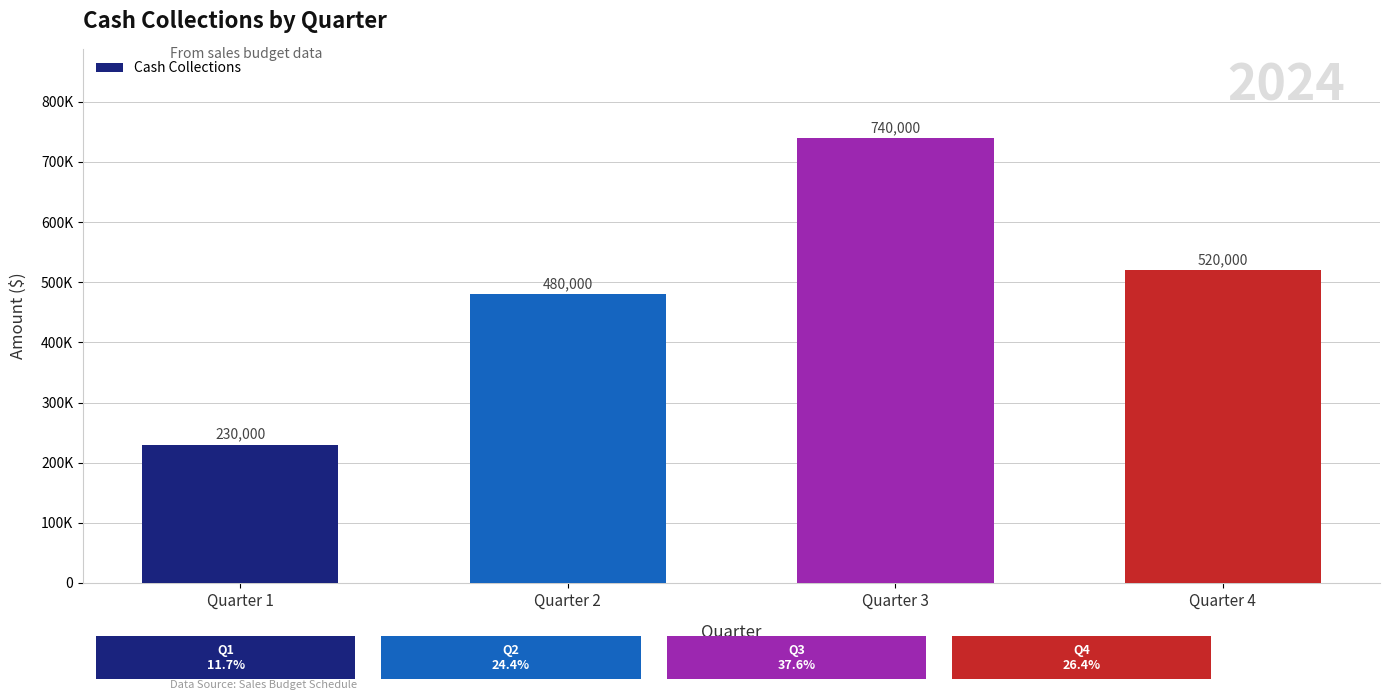

Does the chart contain any negative values?

No